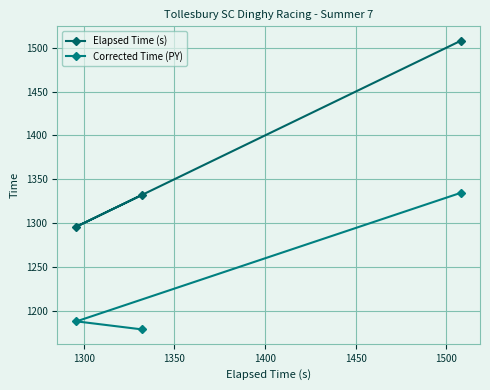

How many categories are shown in the chart?

3